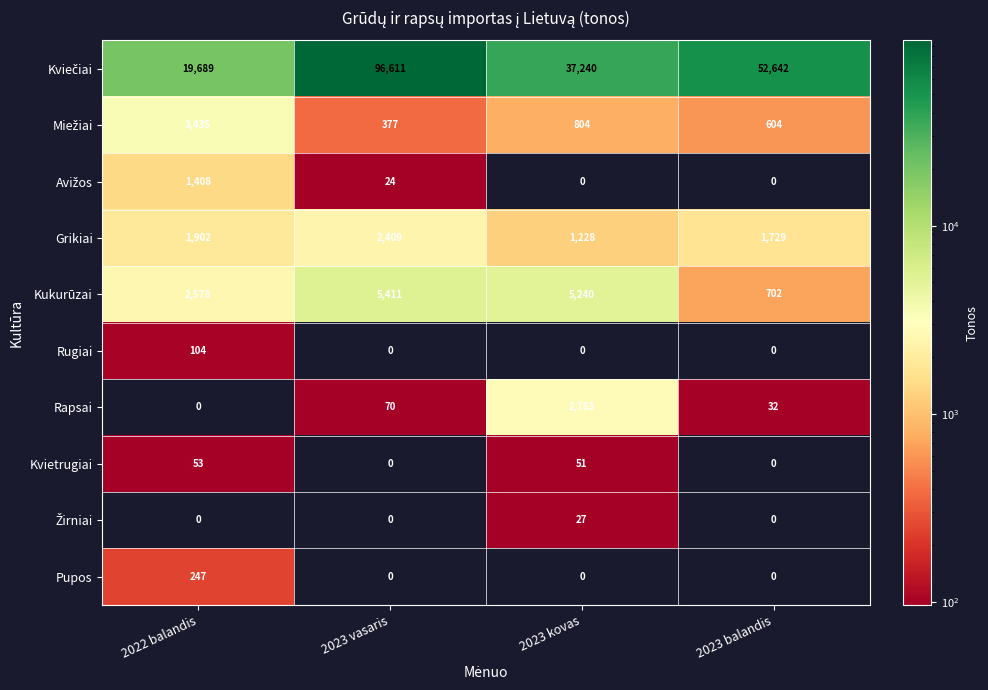

What is the greatest value displayed?

96611